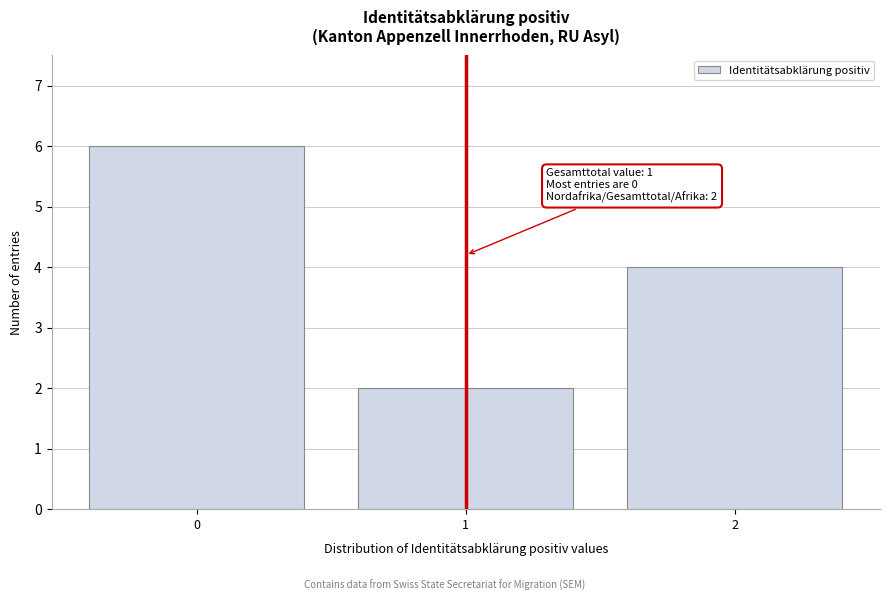

Over which range of the x-axis is the bar tallest?

-0.5 to 0.5